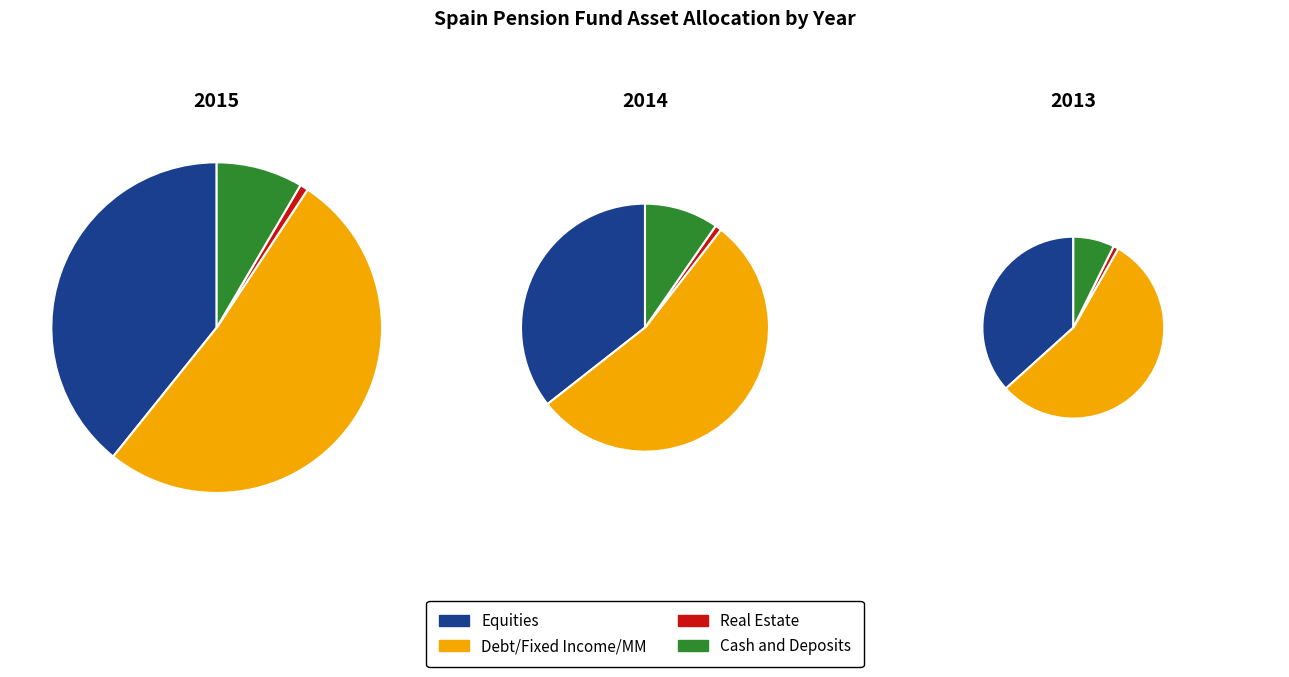

Is there a majority slice in this chart?

Yes